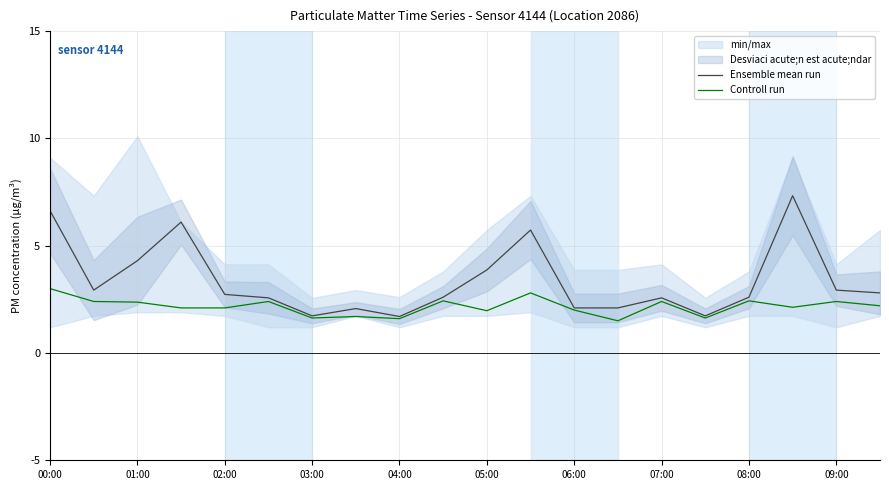

What is the lowest value of the Ensemble mean run series?

1.7